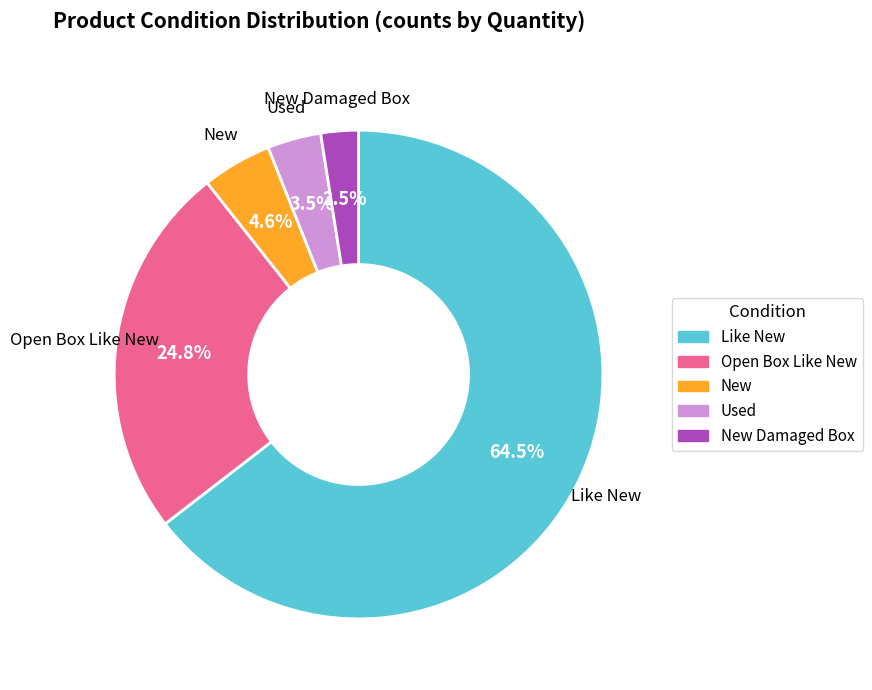

Is there a majority slice in this chart?

Yes